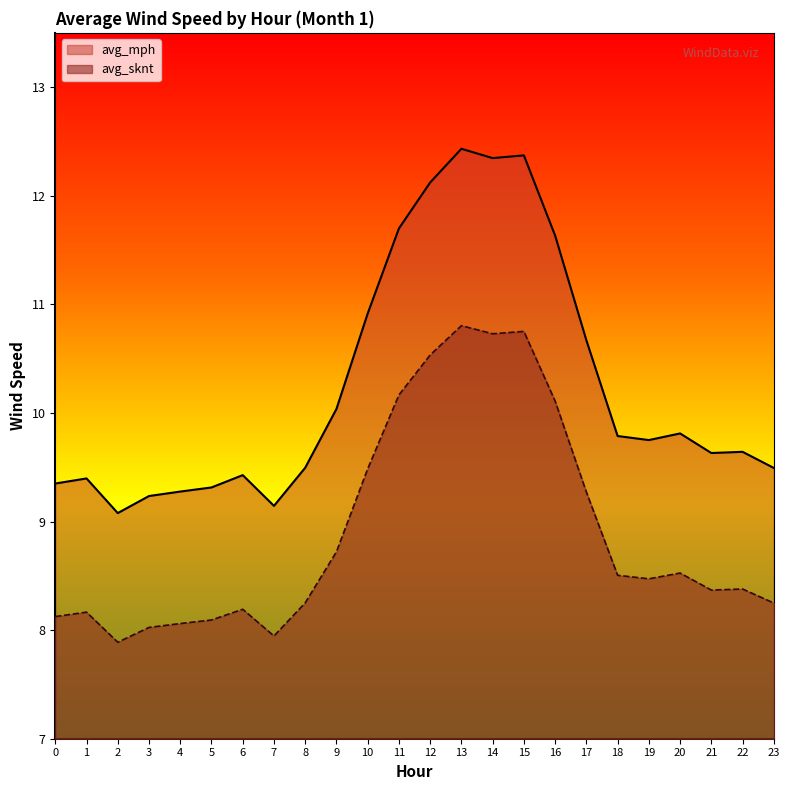

What is the difference between the second highest and second lowest values in the avg_sknt series?

2.8